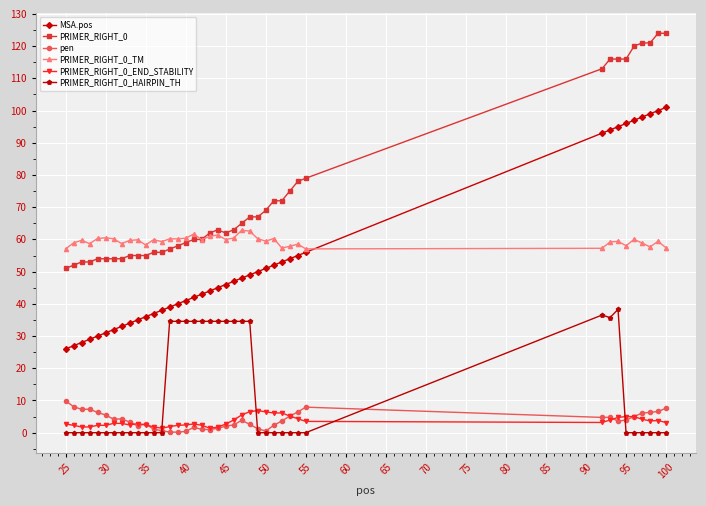

True or false: PRIMER_RIGHT_0_END_STABILITY and MSA.pos cross at least once.

False